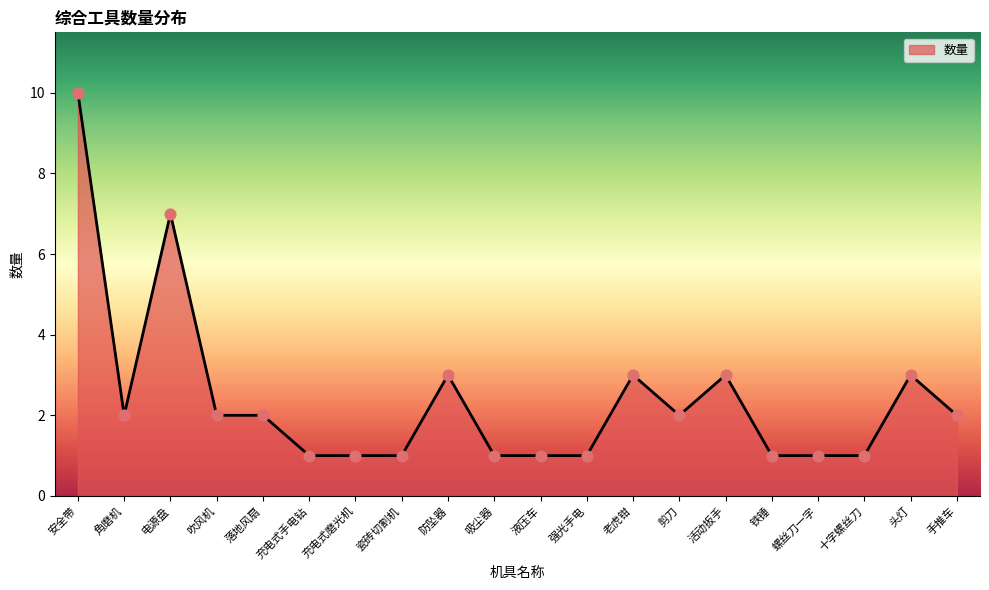

Which has a higher value, 活动扳手 or 铁锤?

活动扳手